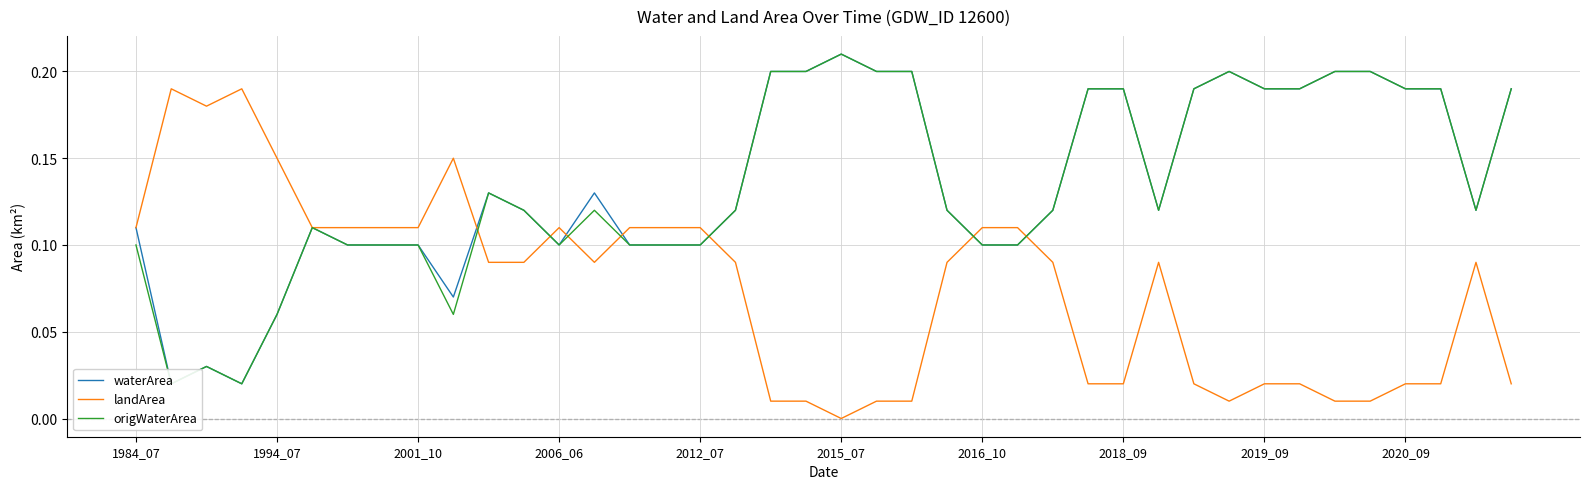

The value of landArea at 15 is 0.2. True or false?

False